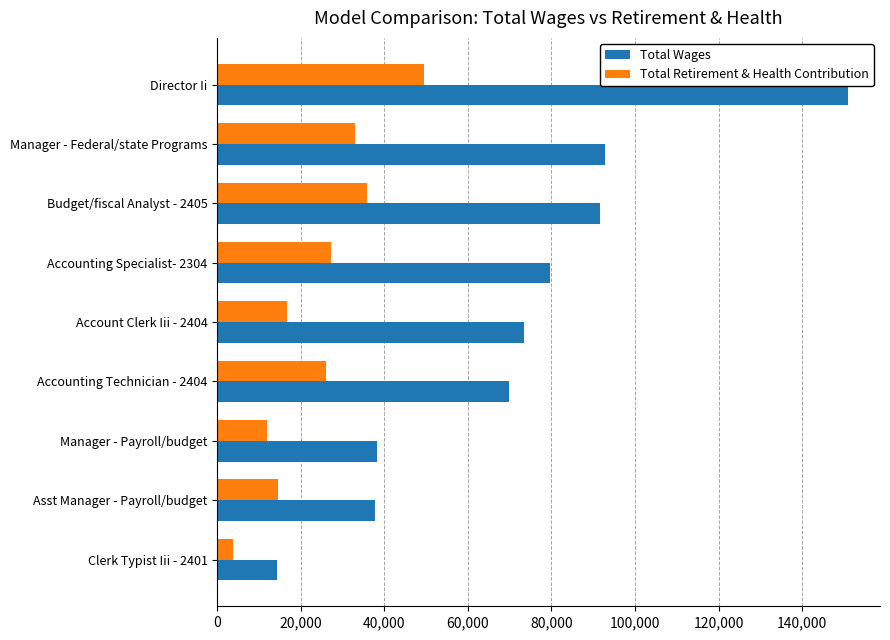

The value of Total Retirement & Health Contribution at Asst Manager - Payroll/budget is 14567. True or false?

True